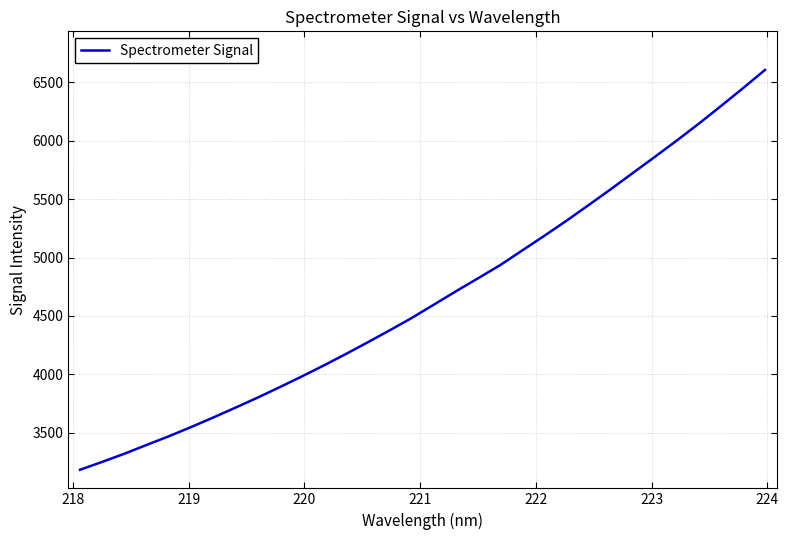

What is the maximum value shown in the chart?

6606.4